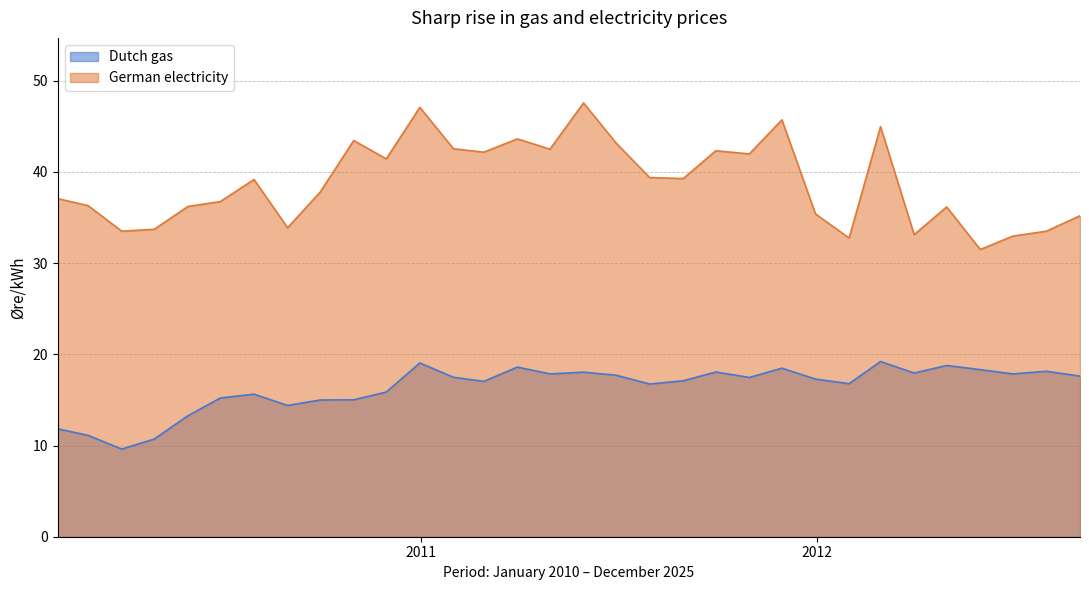

How many lines are shown in the chart?

2